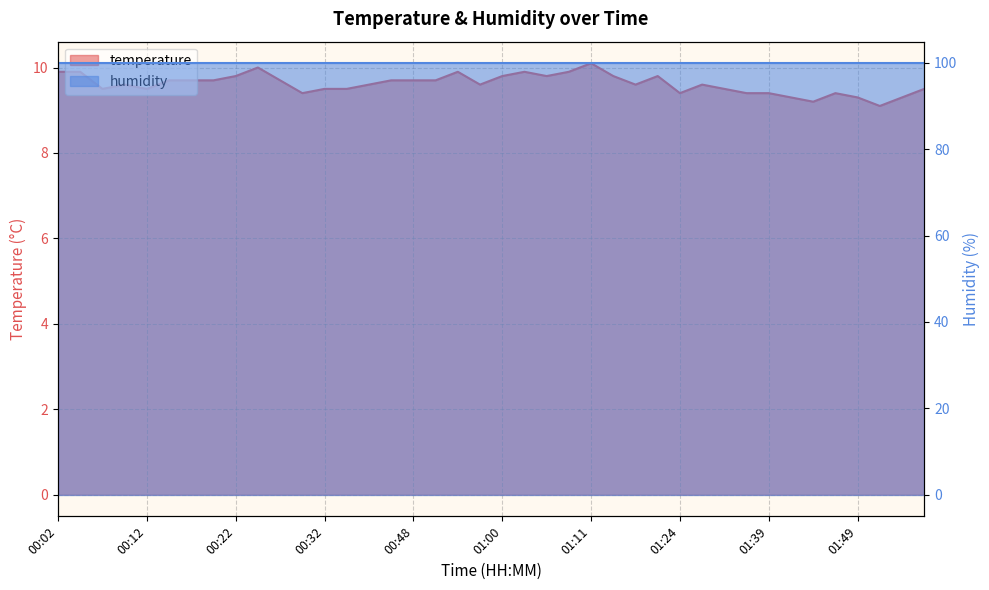

Rank the categories by value from highest to lowest.

01:11, 00:25, 00:02, 00:04, 00:53, 01:03, 01:08, 00:22, 01:00, 01:06, 01:16, 01:21, 00:15, 00:17, 00:20, 00:27, 00:45, 00:48, 00:50, 00:09, 00:42, 00:58, 01:19, 01:27, 00:07, 00:12, 00:32, 00:40, 01:30, 02:00, 00:30, 01:24, 01:37, 01:39, 01:47, 01:42, 01:49, 01:57, 01:44, 01:52